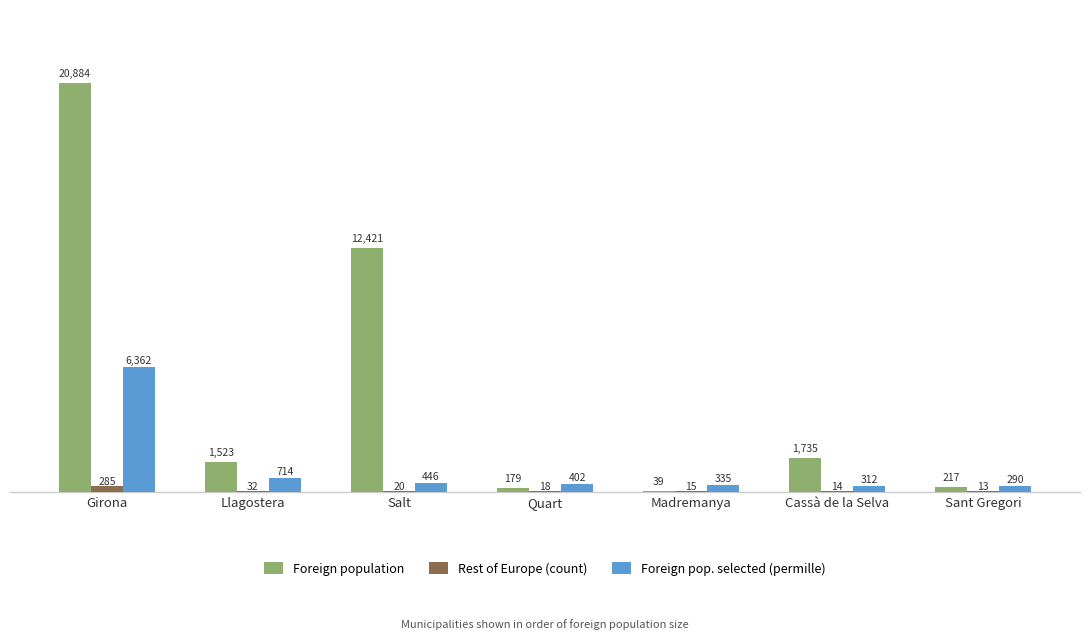

The Foreign population series shows 39 at Madremanya. True or false?

True